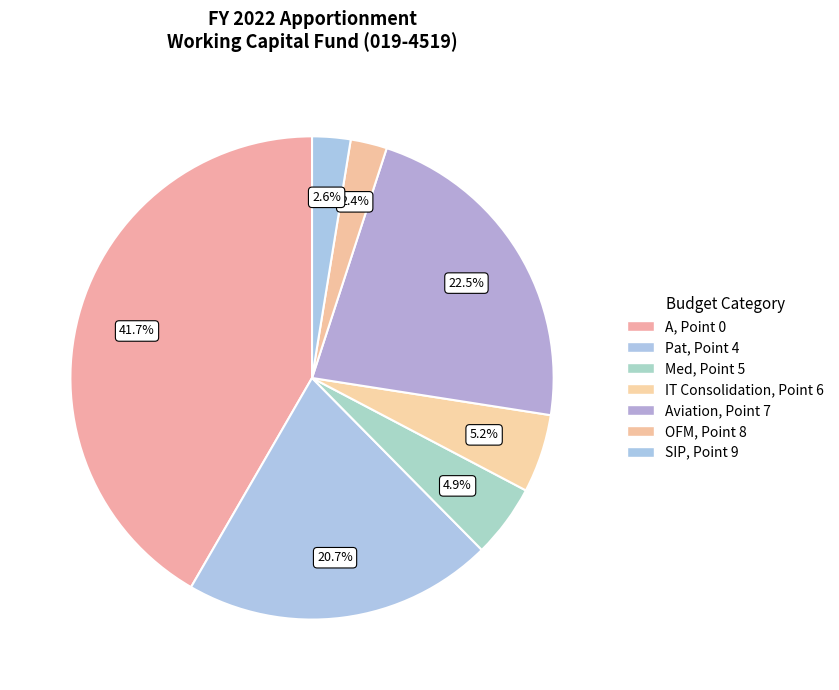

How many slices are in this pie chart?

7